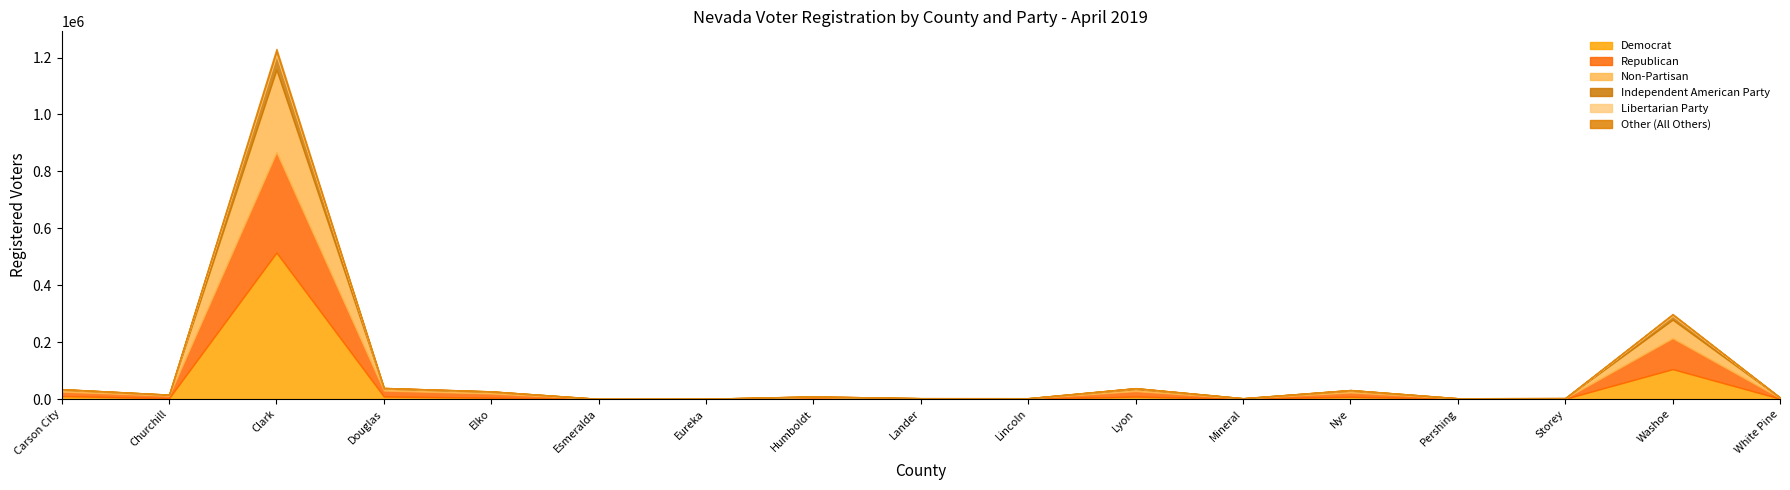

Which has a higher value, Lyon or White Pine?

Lyon